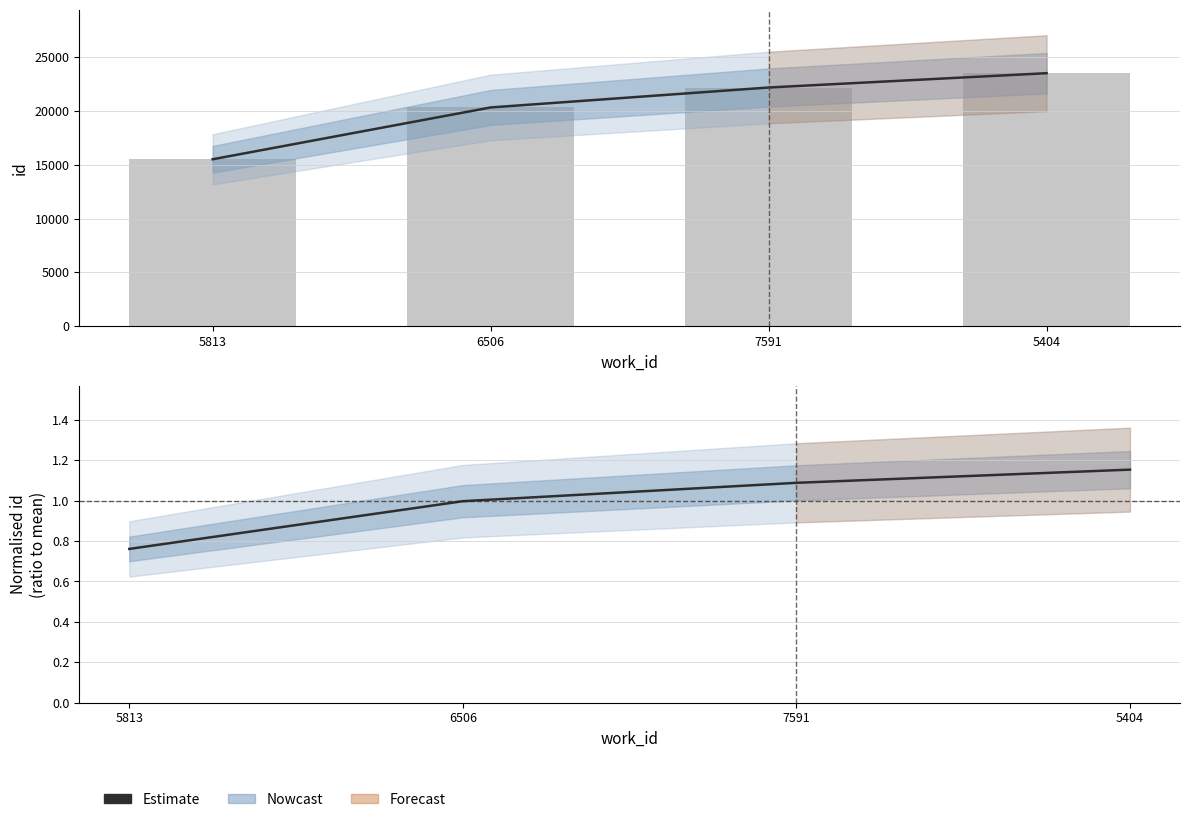

How many data points does each series have?

4